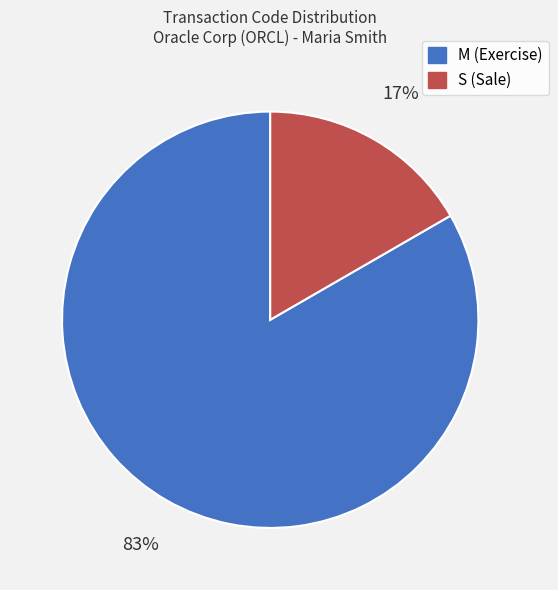

Count the number of slices in the pie.

2